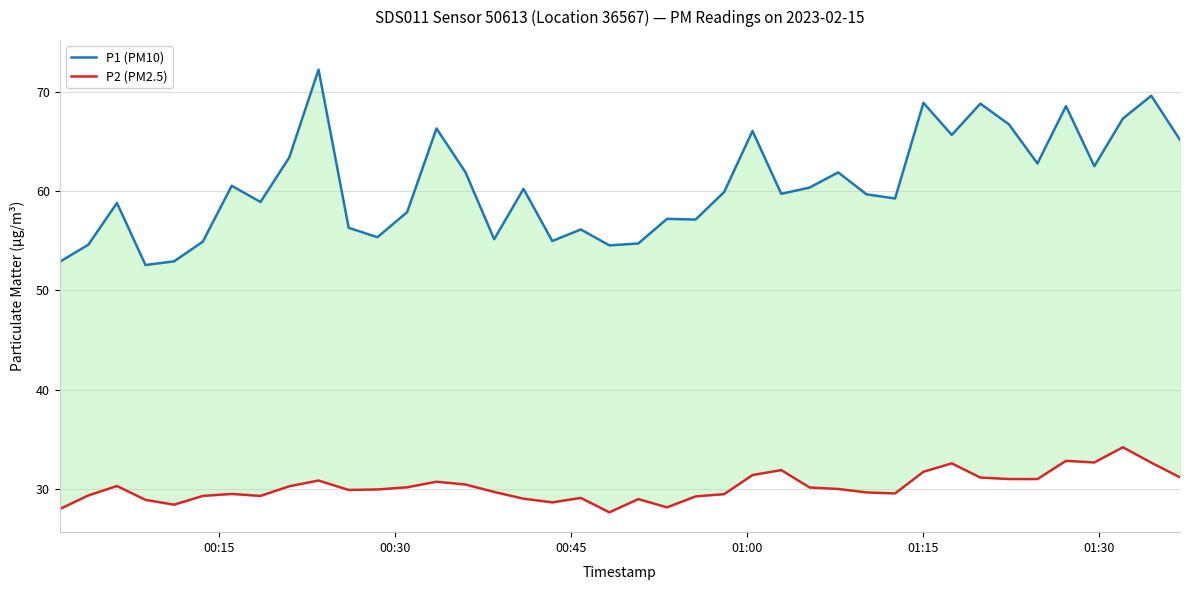

What is the sum of all P1 (PM10) values?

2422.2